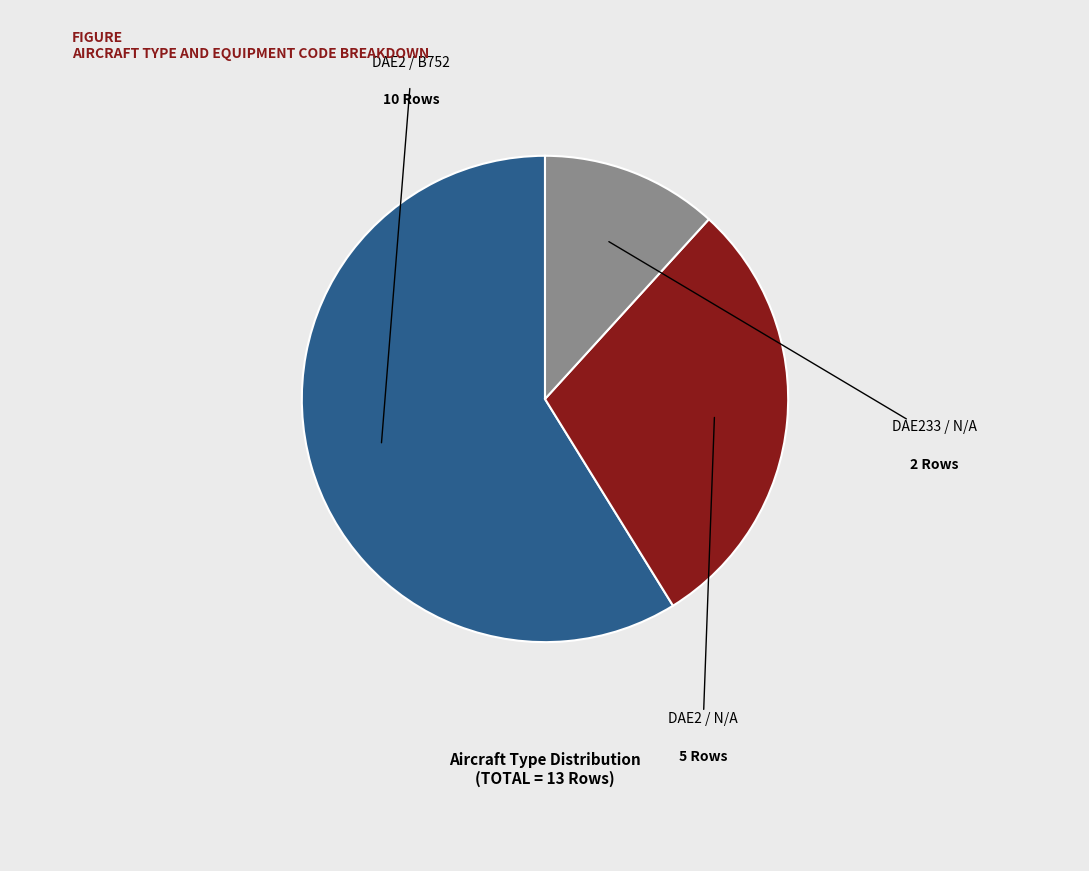

Is there any slice that represents more than half of the pie?

Yes